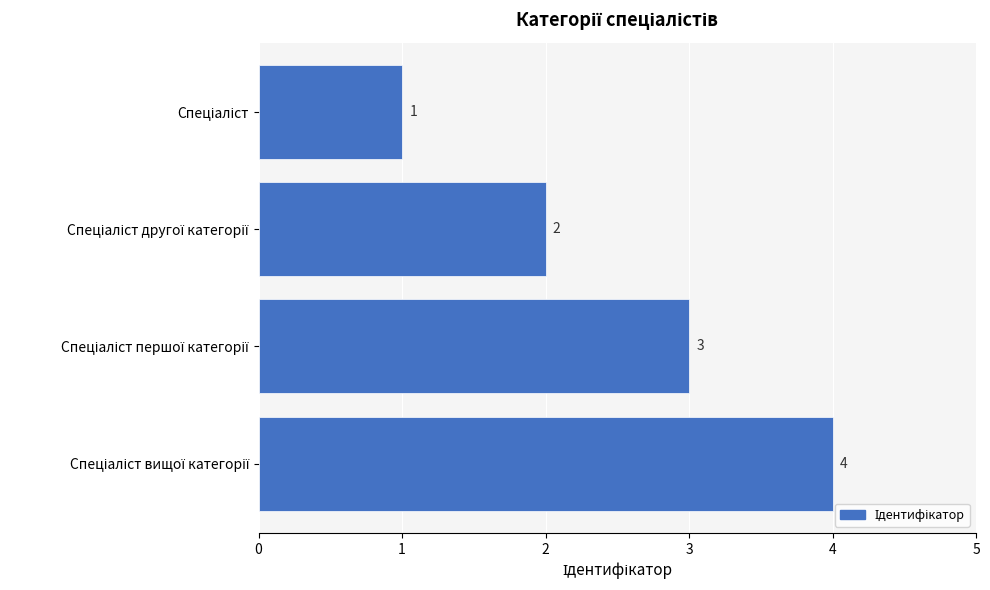

What is the sum of all values?

10